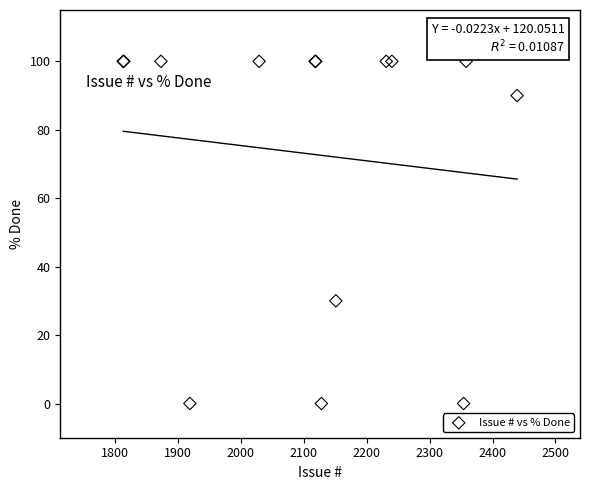

What Y value in the scatter plot is closest to 50?

30